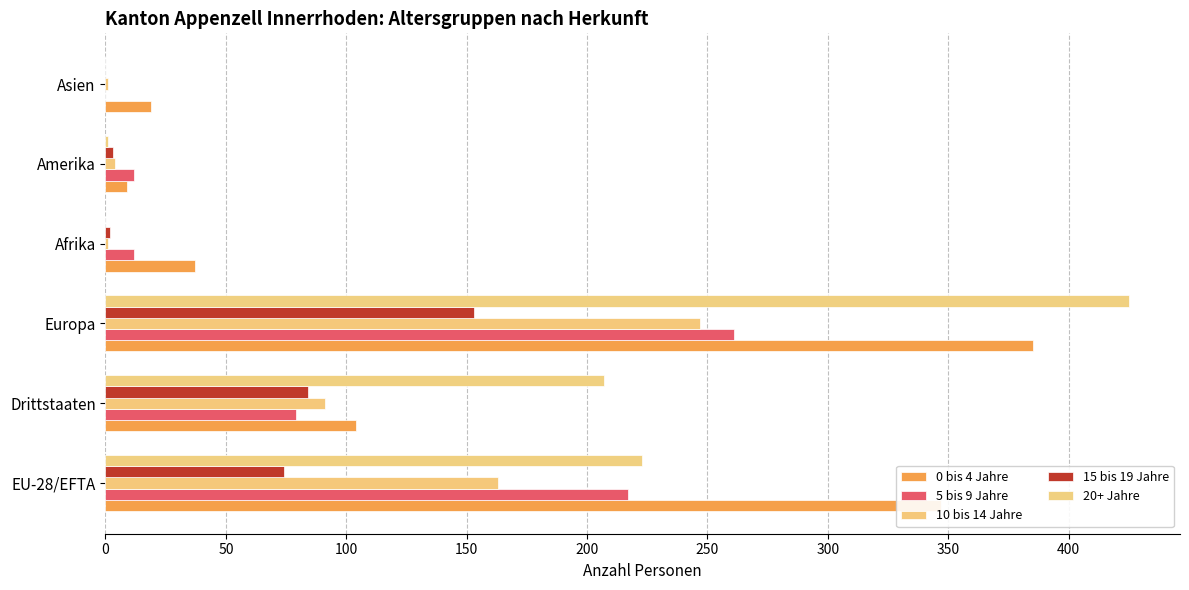

How many distinct data groups are displayed?

5